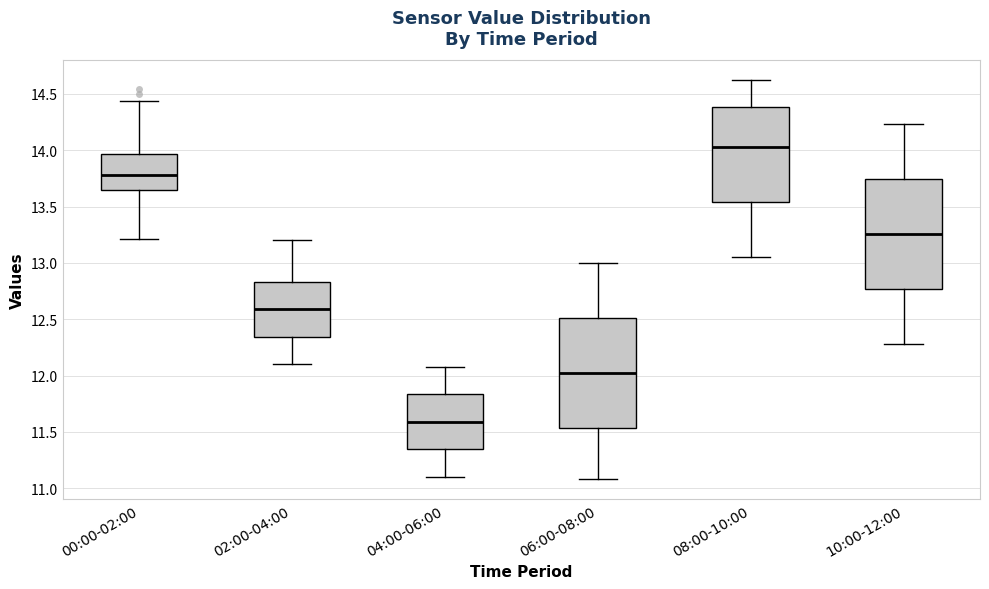

Reading left to right, transcribe this box plot: for each box, give where its median line is, the range the box spans, and where its two whiskers end, as read against the y-axis. The values are not printed on the chart, so give them approximately, as read against the axis.

00:00-02:00: median 13.80, box 13.65 to 13.95, whiskers 13.20 to 14.45
02:00-04:00: median 12.60, box 12.35 to 12.85, whiskers 12.10 to 13.20
04:00-06:00: median 11.60, box 11.35 to 11.85, whiskers 11.10 to 12.10
06:00-08:00: median 12.05, box 11.55 to 12.50, whiskers 11.10 to 13.00
08:00-10:00: median 14.05, box 13.55 to 14.40, whiskers 13.05 to 14.60
10:00-12:00: median 13.25, box 12.75 to 13.75, whiskers 12.30 to 14.25